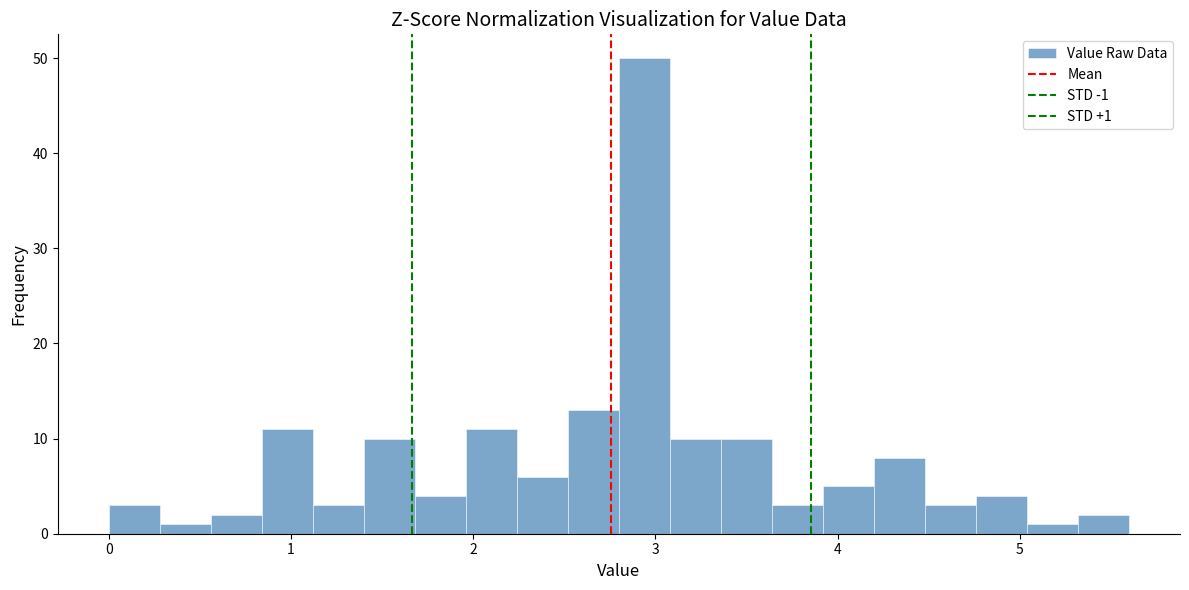

Around what value on the x-axis is the tallest bar? Give the approximate position of its centre, as read against the axis.

2.9